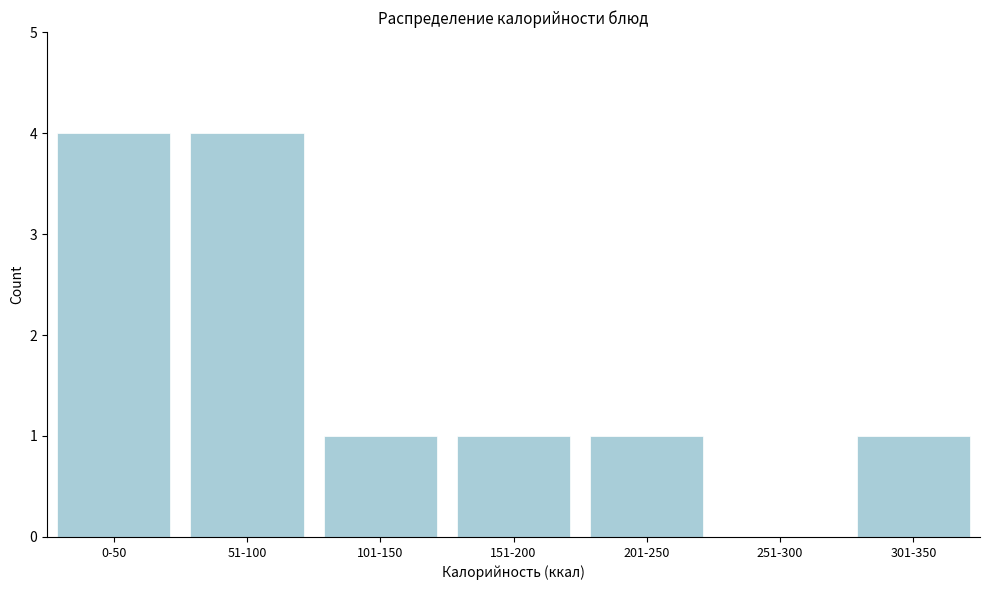

Reading left to right, extract all data points from this chart.

0-50=4	51-100=4	101-150=1	151-200=1	201-250=1	251-300=0	301-350=1